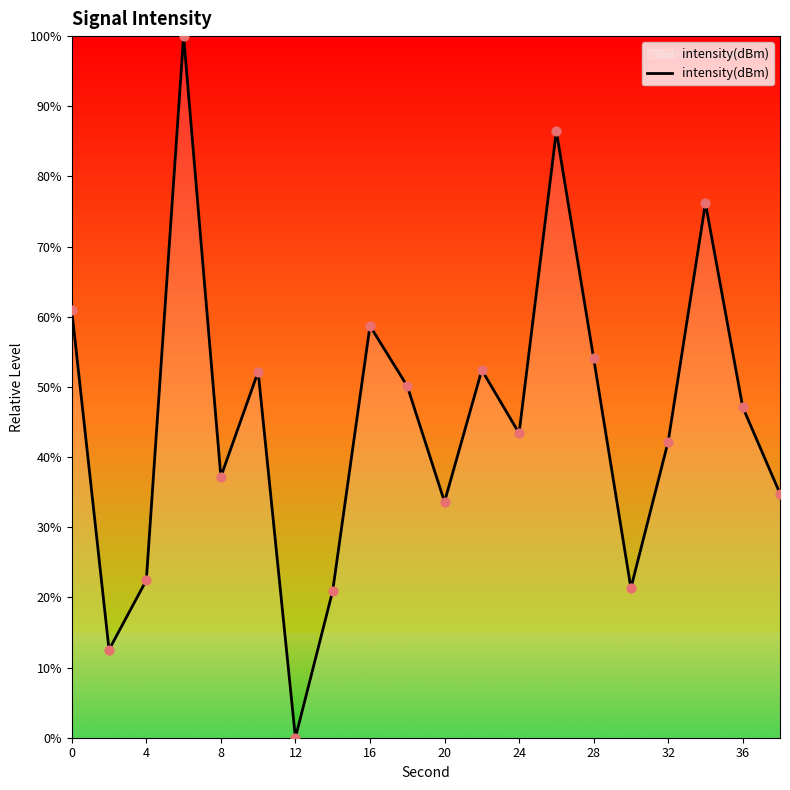

What is the maximum value shown in the chart?

100.0